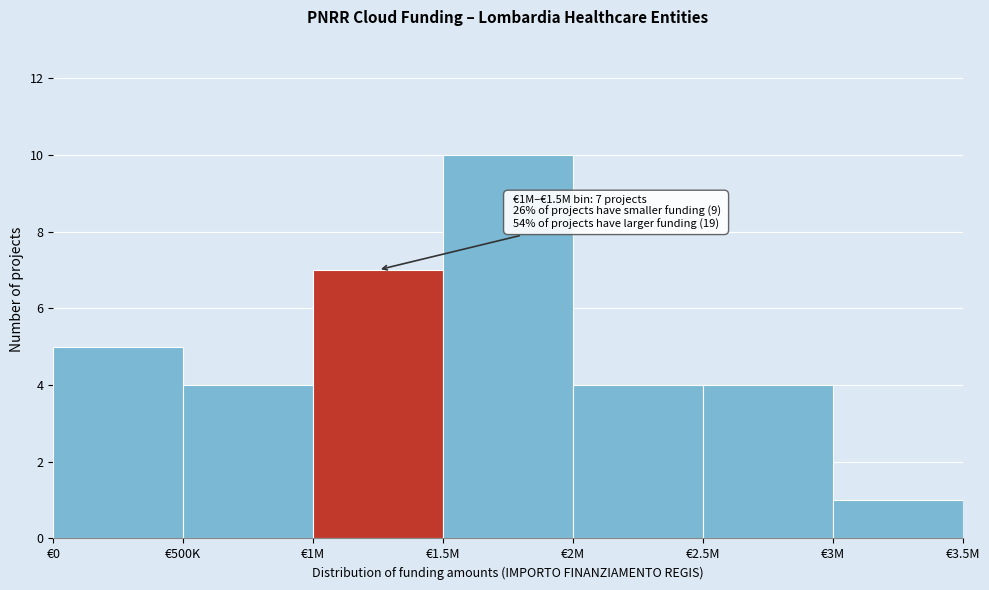

Reading left to right, list all the values displayed in this chart.

5	4	7	10	4	4	1